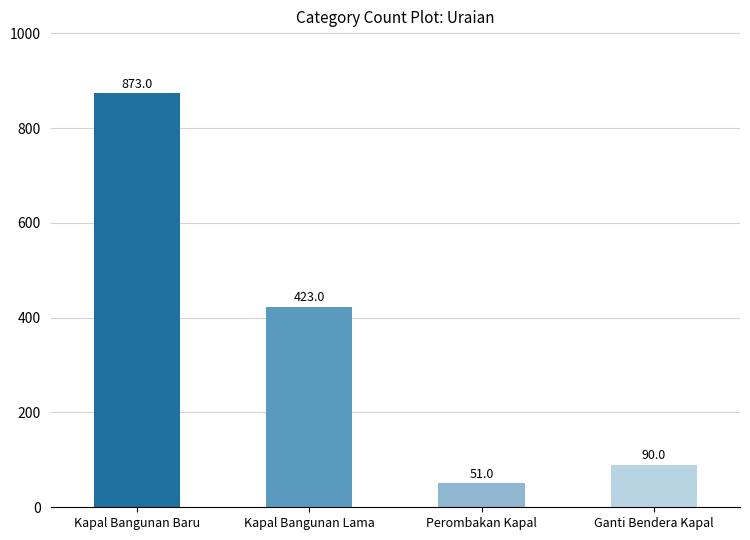

At which label does the data first exceed 423?

Kapal Bangunan Baru